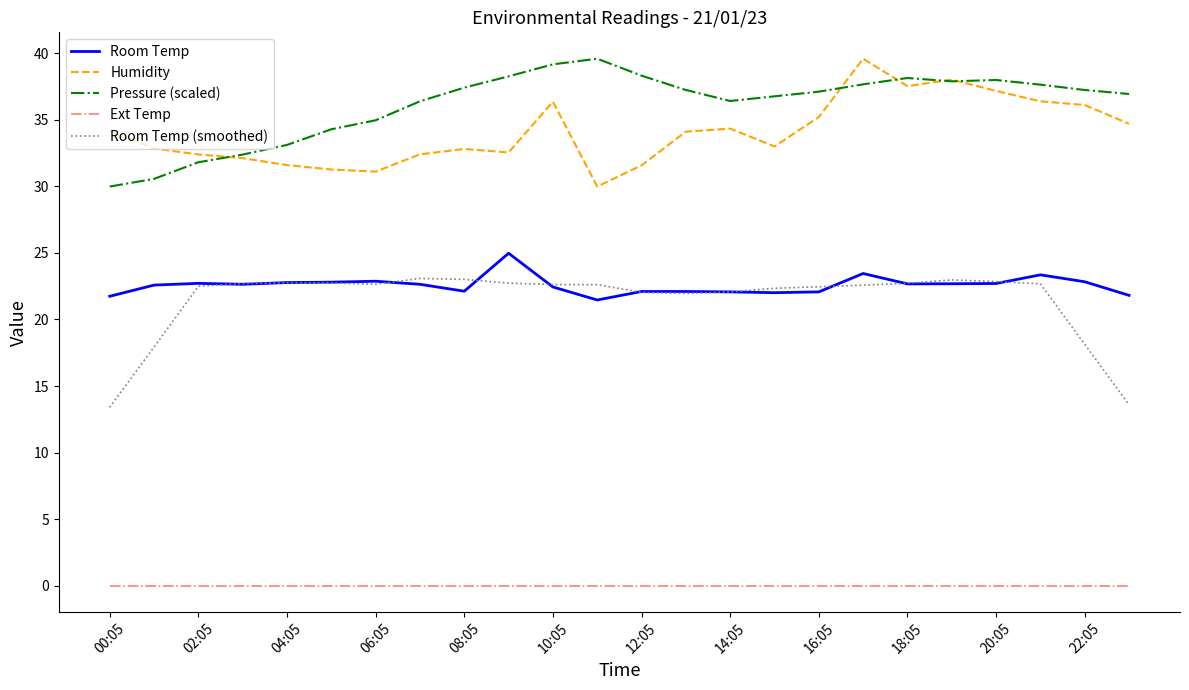

Which series has the largest total across all categories?

Pressure (scaled)